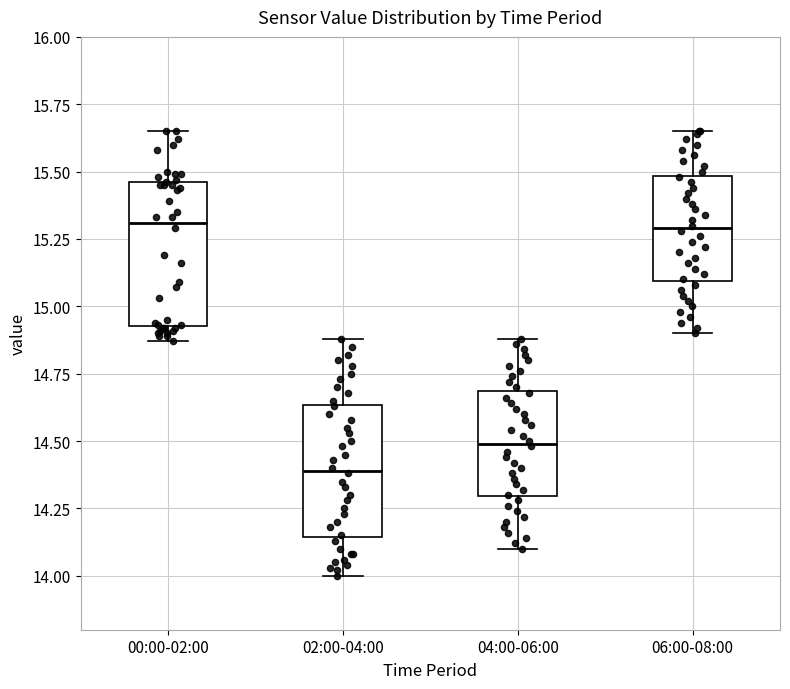

Reading left to right, read every box against the y-axis: the position of its median line, the range the box covers, and the ends of its whiskers. The values are not printed on the chart, so give them approximately, as read against the axis.

00:00-02:00: median 15.30, box 14.95 to 15.45, whiskers 14.85 to 15.65
02:00-04:00: median 14.40, box 14.15 to 14.65, whiskers 14.00 to 14.90
04:00-06:00: median 14.50, box 14.30 to 14.70, whiskers 14.10 to 14.90
06:00-08:00: median 15.30, box 15.10 to 15.50, whiskers 14.90 to 15.65